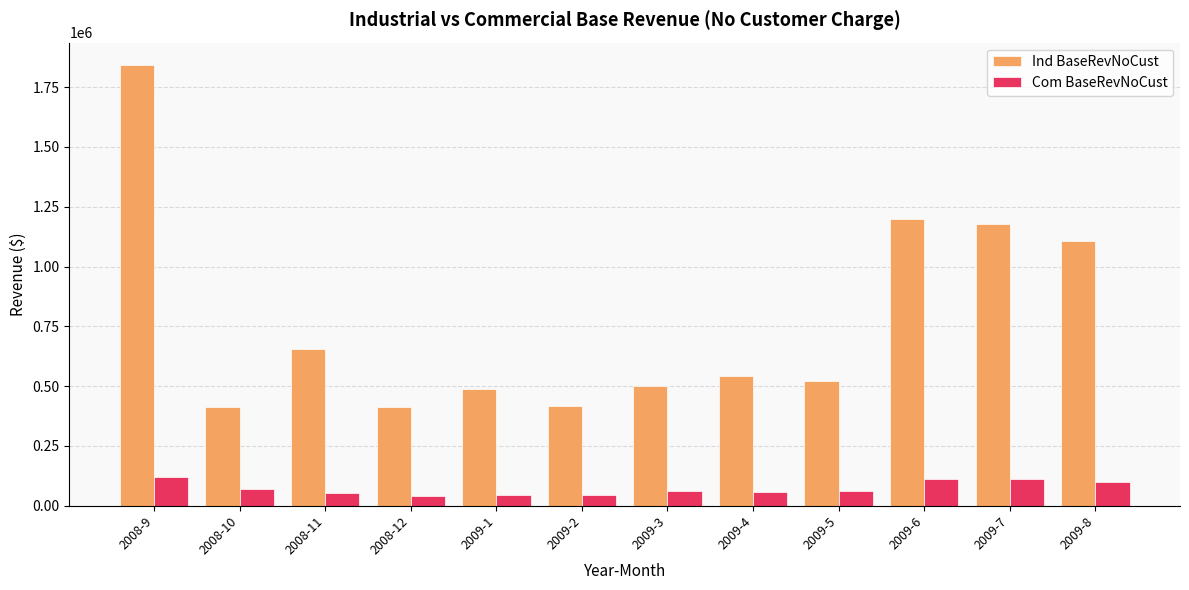

What position from the right is 2009-7?

2